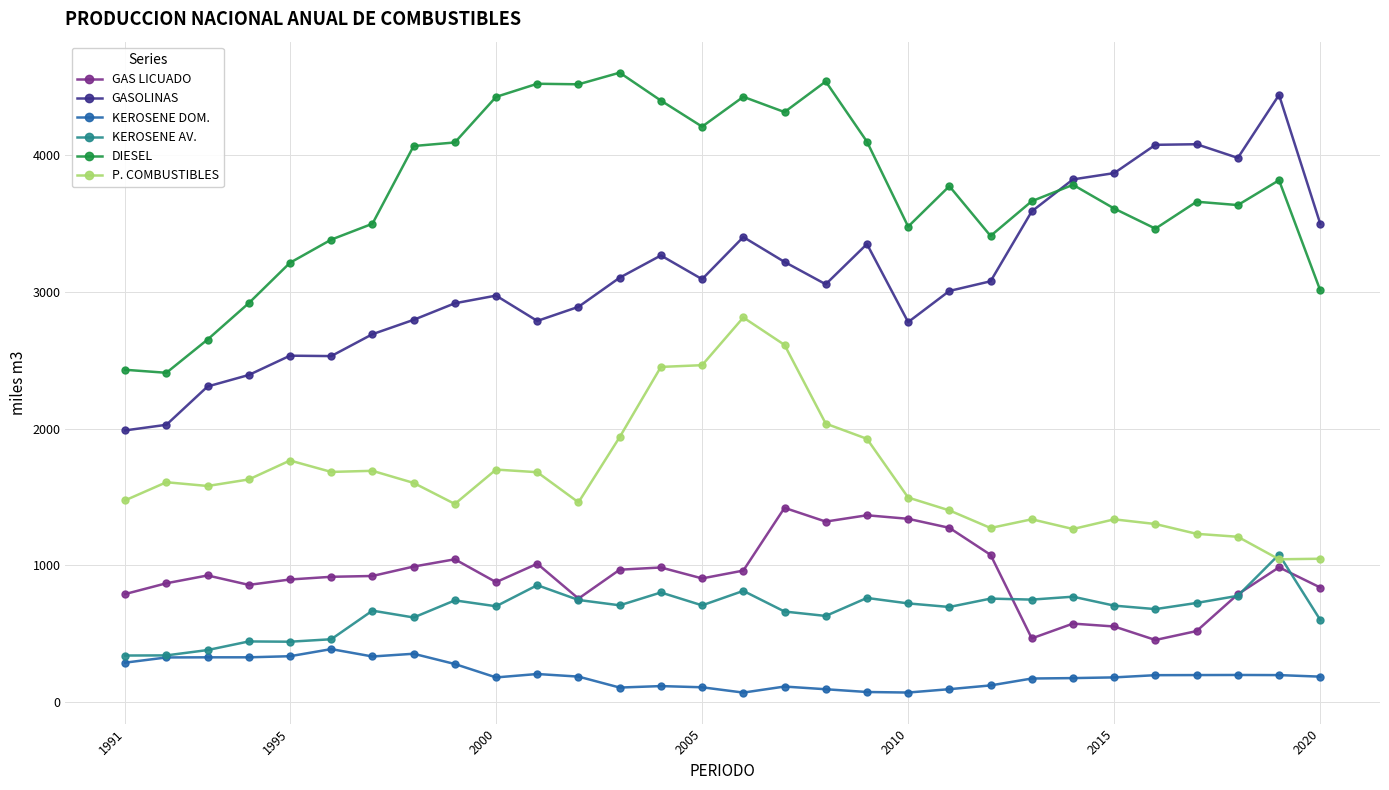

What is the value of the GAS LICUADO point at the 10th from the left?

878.2